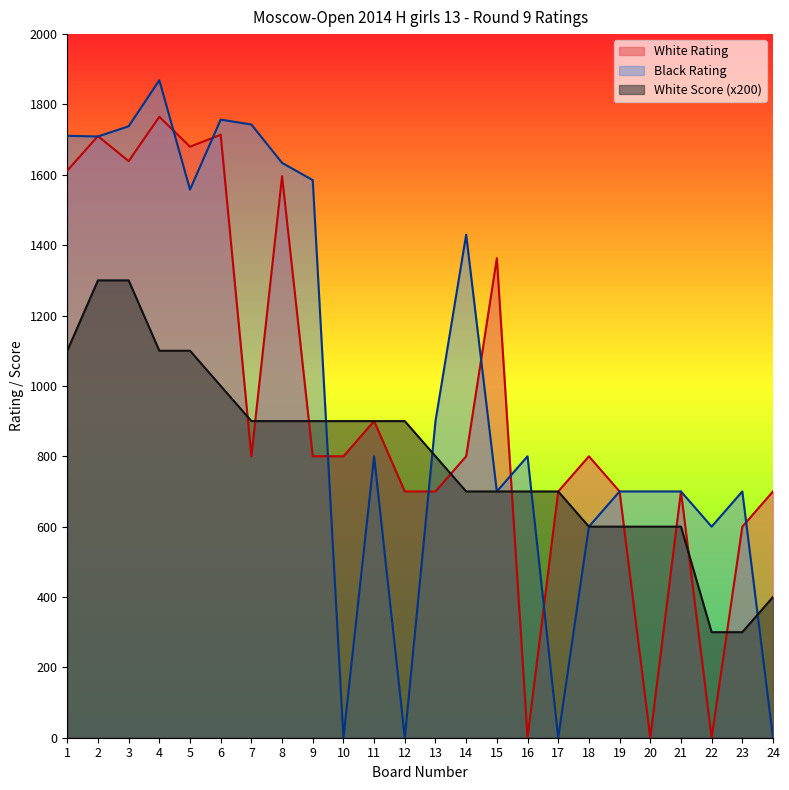

Where is White Rating nearest to the value 882?

11